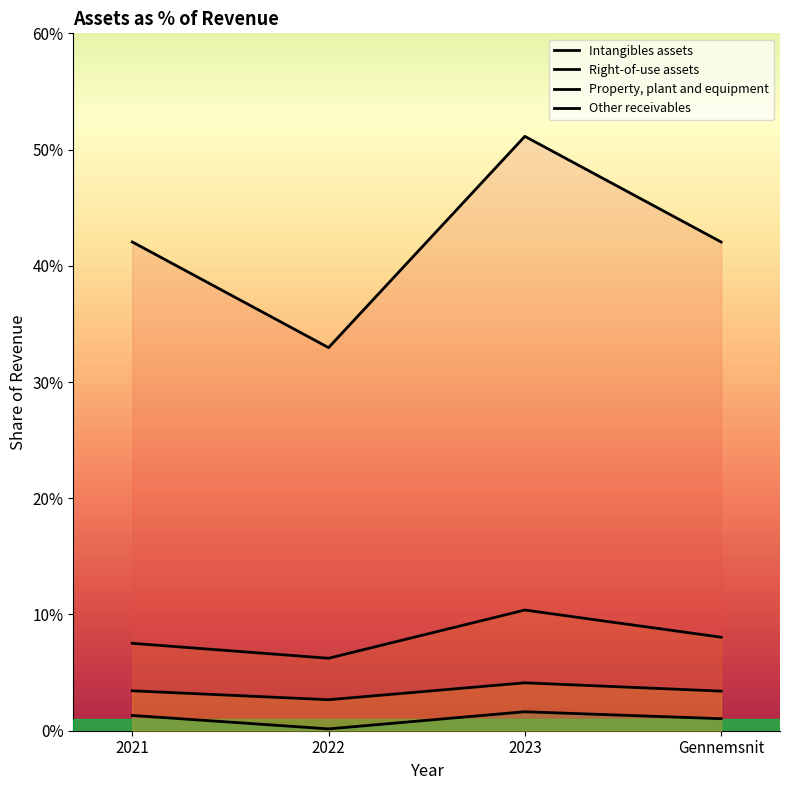

True or false: Right-of-use assets and Intangibles assets cross at least once.

False